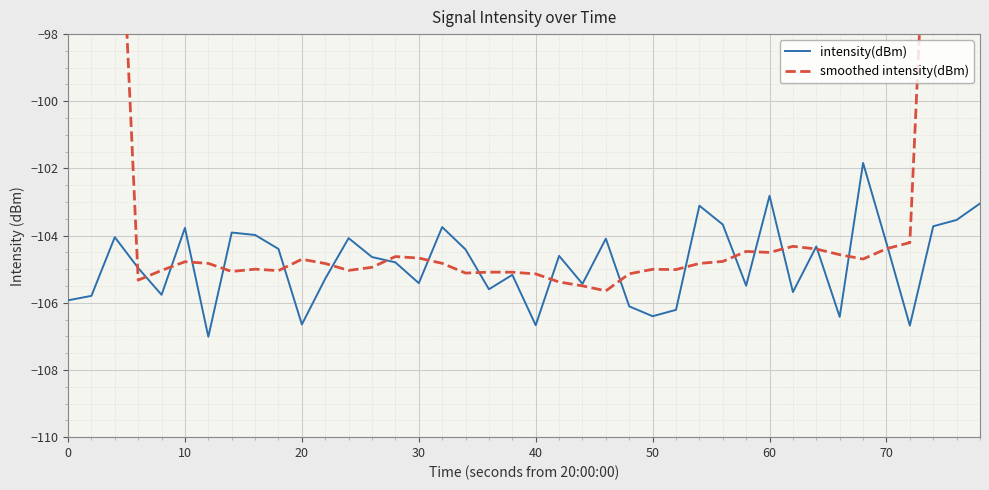

What is the highest value of the intensity(dBm) series?

-101.8